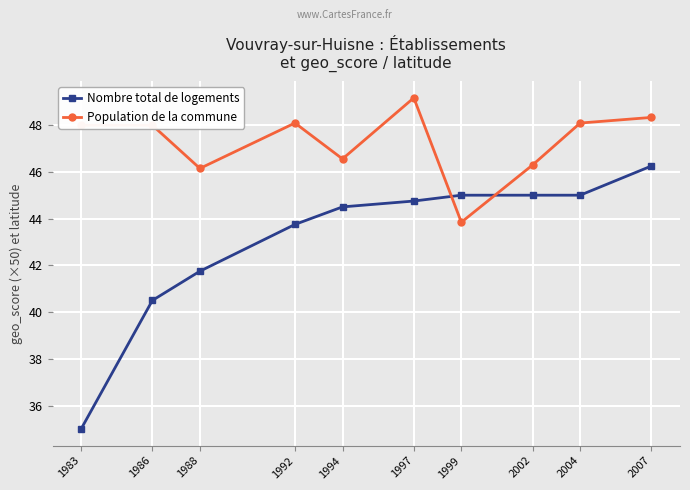

What are all the series names shown in the legend?

Nombre total de logements, Population de la commune